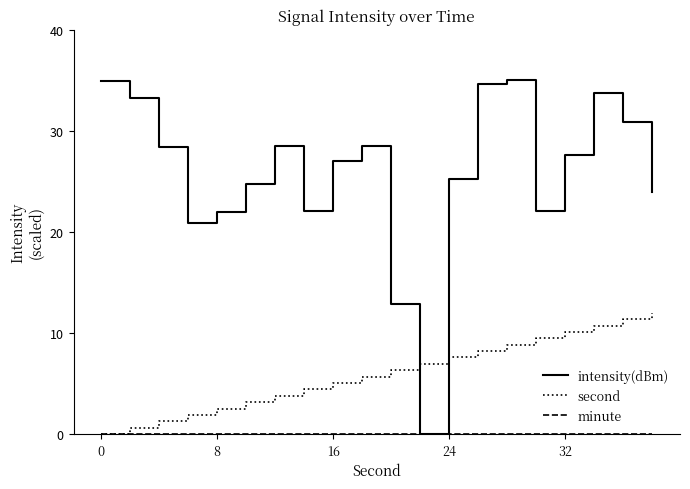

Is this an area chart (filled region under the line)?

No